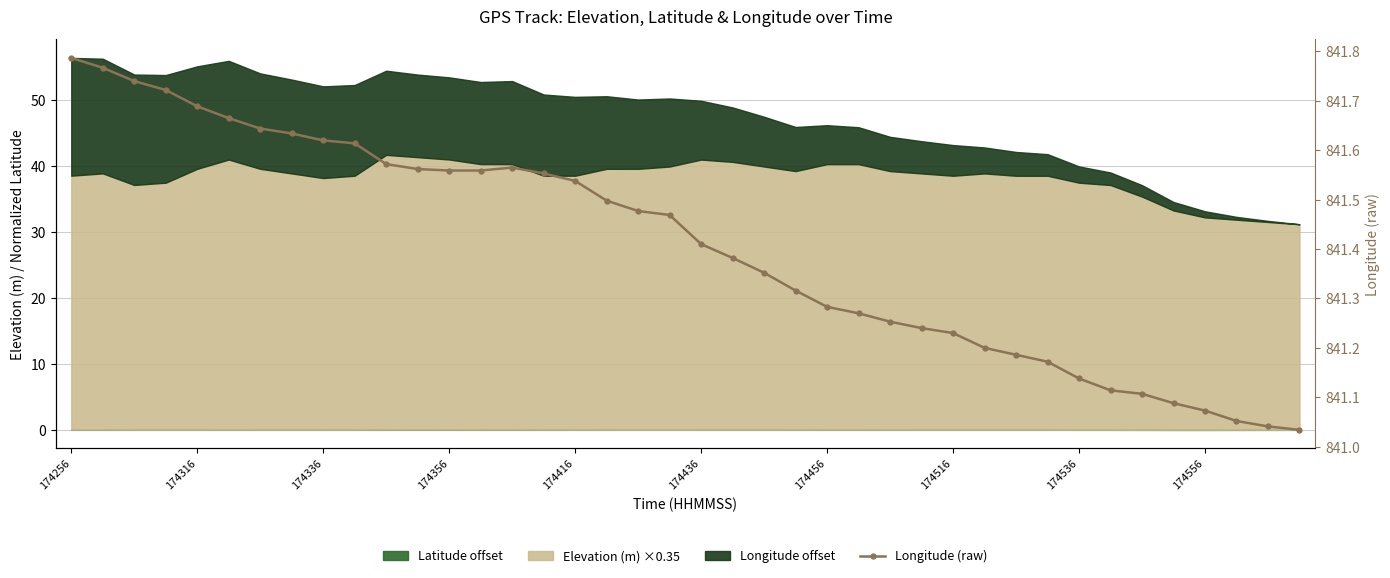

True or false: there are more than 1 points higher than both neighbors.

False